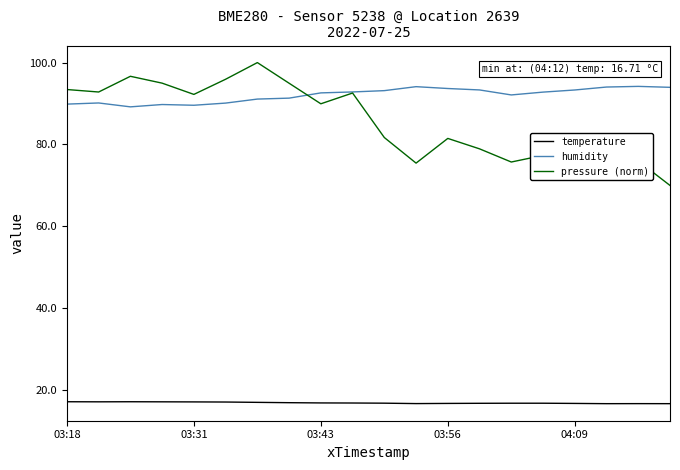

Which series has the largest range (max minus min)?

pressure (norm)